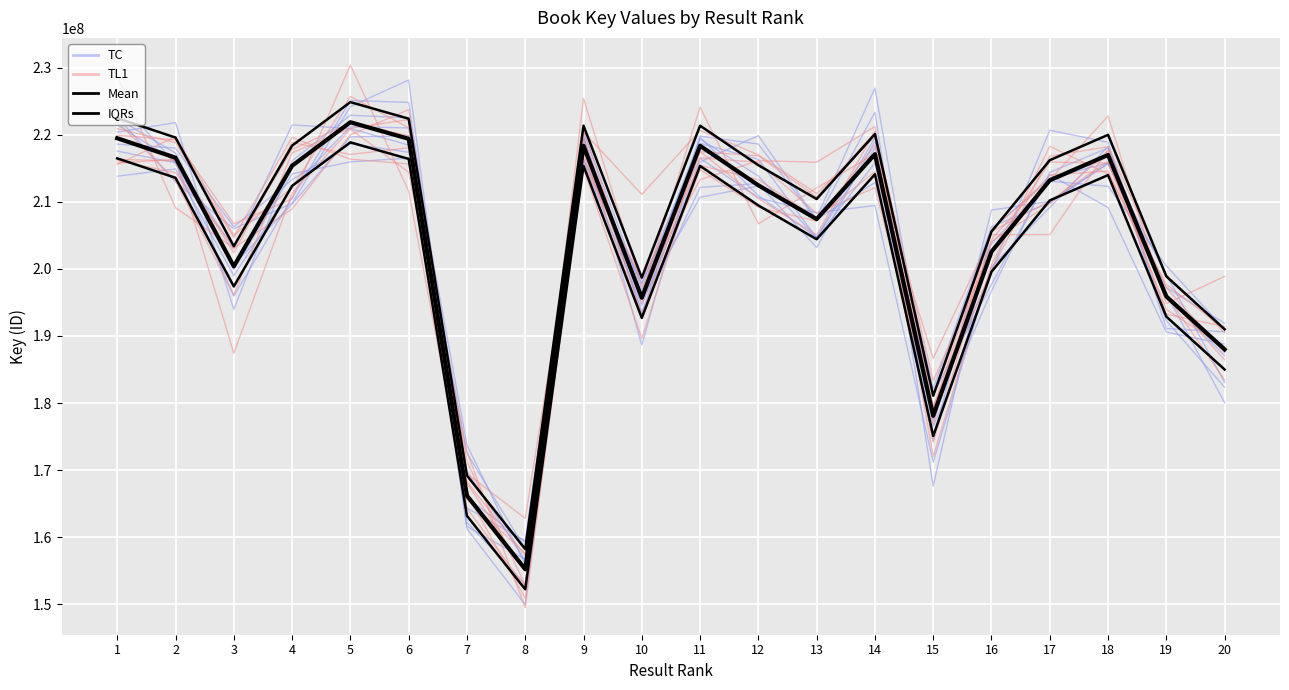

Reading right to left, extract all data points from this chart.

TC: 20=182347048.2	19=192251358.7	18=218246793.3	17=209160283.5	16=200318273.9	15=171191835.7	14=209450542.0	13=208388389.1	12=210600582.0	11=216501865.2	10=197865524.2	9=216477595.5	8=158287037.9	7=172503593.3	6=218462346.2	5=220932495.5	4=221472397.4	3=202974591.2	2=216031188.8	1=221468290.6
TL1: 20=198876939.7	19=194824827.7	18=222803940.3	17=213263615.6	16=205876157.0	15=179198270.2	14=218468270.9	13=207112133.2	12=209200259.9	11=214797478.3	10=192680339.3	9=217373940.5	8=162804470.9	7=169474982.6	6=221050017.7	5=225722613.5	4=212097548.7	3=205018219.3	2=219732584.4	1=215582707.3
Mean: 20=187996263.0	19=195883455.0	18=216989804.0	17=213211608.0	16=202567424.0	15=178091507.0	14=217103663.0	13=207420540.0	12=212463501.0	11=218355536.0	10=195695284.0	9=218355493.0	8=155217299.0	7=166186742.0	6=219398894.0	5=221869109.0	4=215380278.0	3=200383837.0	2=216584246.0	1=219481434.0
IQRs: 20=190996263.0	19=198883455.0	18=219989804.0	17=216211608.0	16=205567424.0	15=181091507.0	14=220103663.0	13=210420540.0	12=215463501.0	11=221355536.0	10=198695284.0	9=221355493.0	8=158217299.0	7=169186742.0	6=222398894.0	5=224869109.0	4=218380278.0	3=203383837.0	2=219584246.0	1=222481434.0